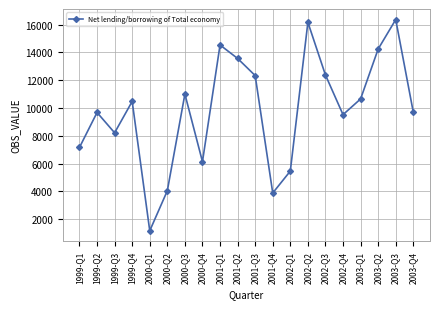

Which has a higher value, 2002-Q3 or 2001-Q1?

2001-Q1